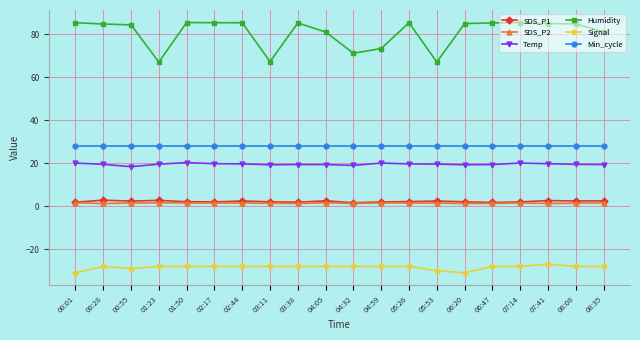

At how many categories does at least one series exceed 48?

20